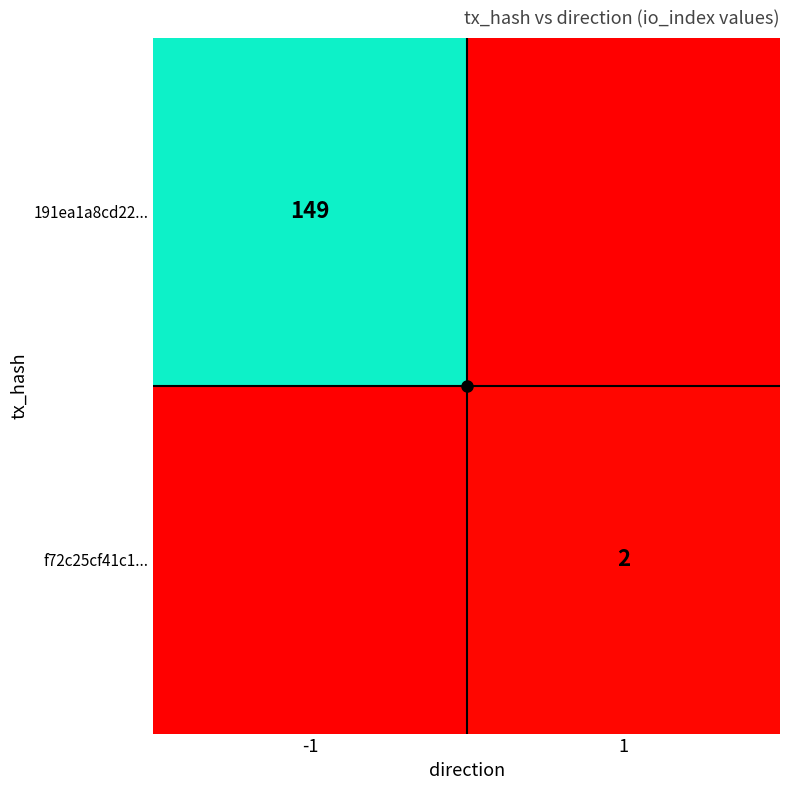

How many series are shown in this chart?

2